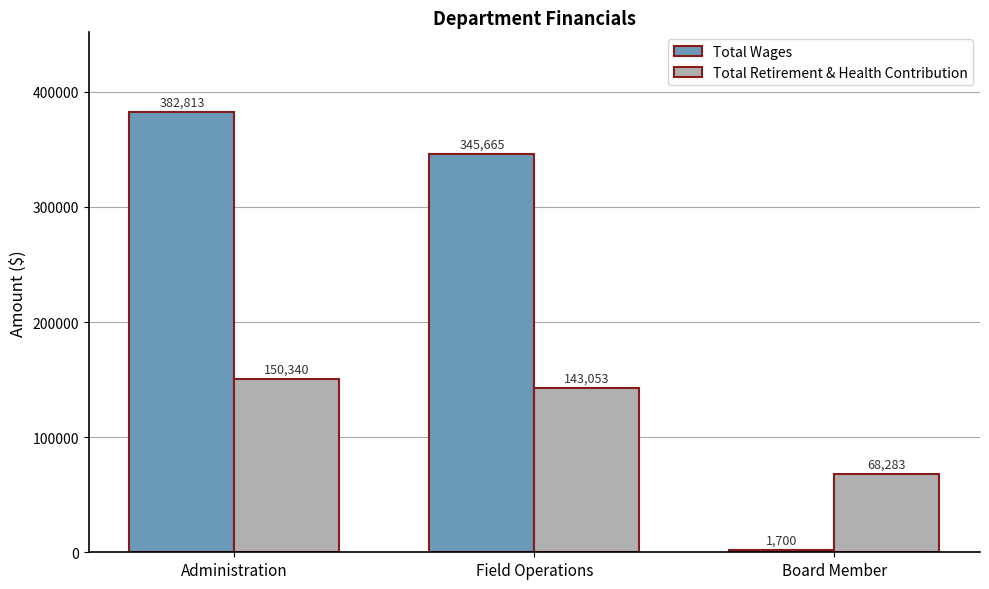

What is the difference between the maximum and minimum values in the Total Retirement & Health Contribution series?

82057